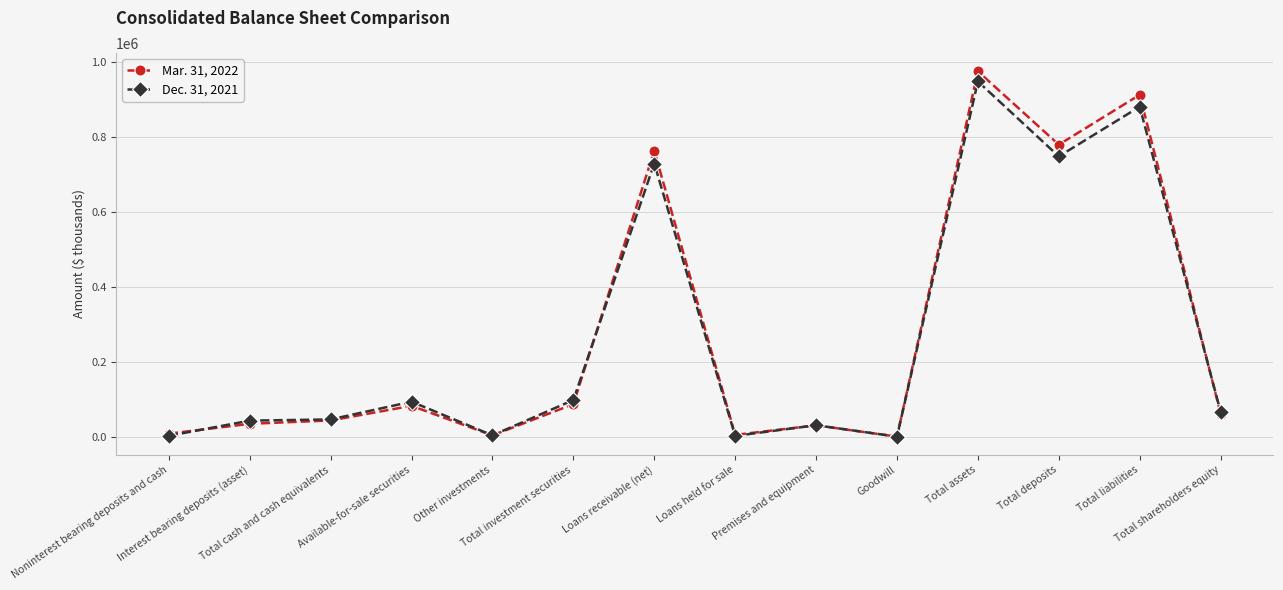

What is the difference between the Mar. 31, 2022 values at Loans held for sale and Premises and equipment?

25449